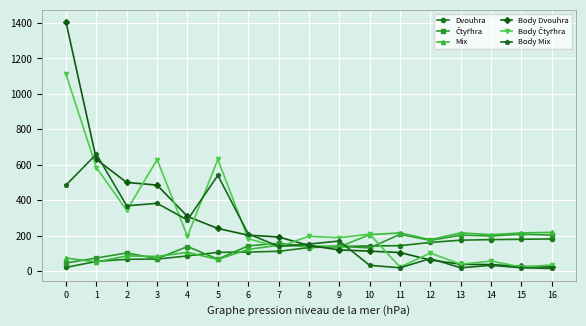

What is the maximum value shown in the chart?

1405